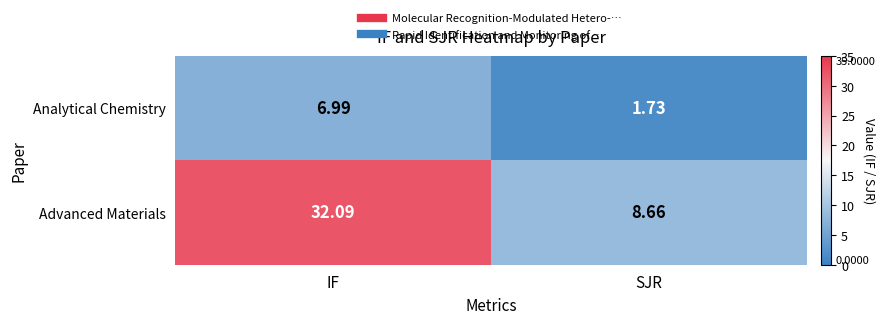

Rank the series at SJR from highest to lowest value.

Advanced Materials, Analytical Chemistry